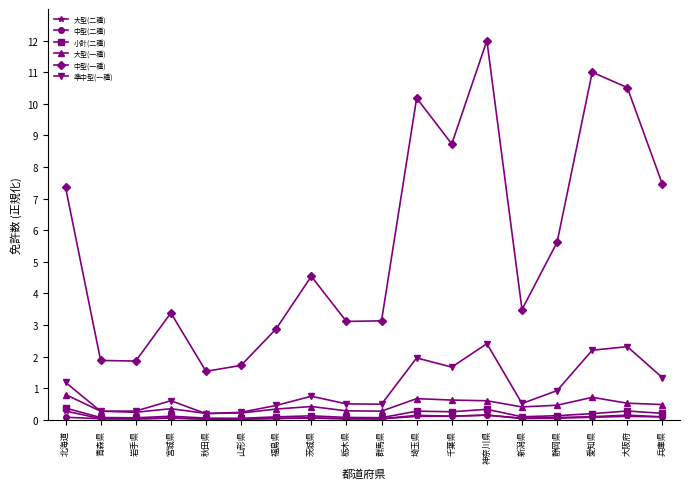

At how many categories does at least one series exceed 6?

7